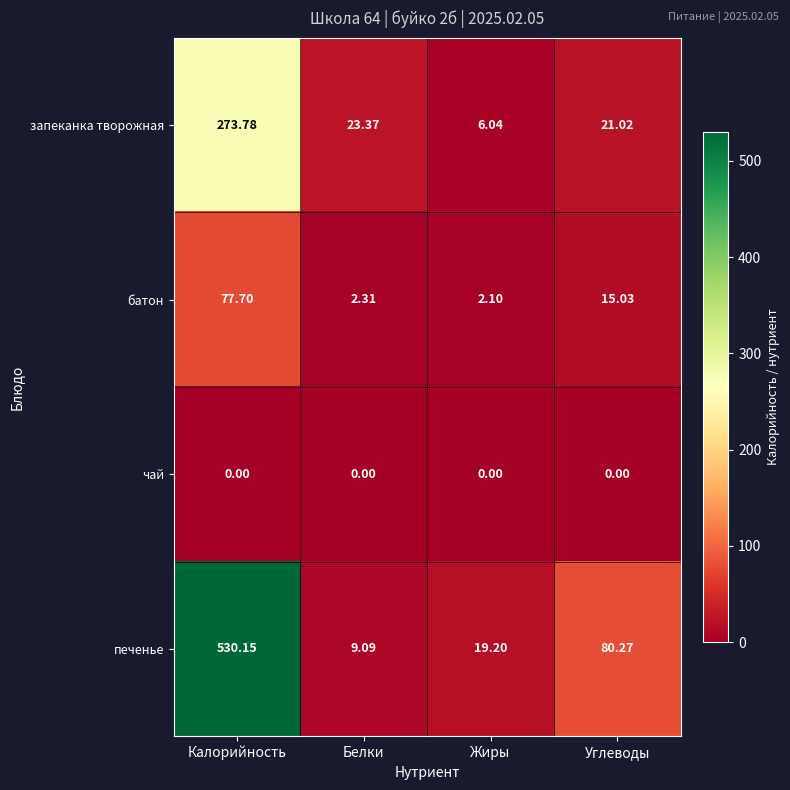

Between Калорийность and Жиры, which series saw the biggest shift?

печенье